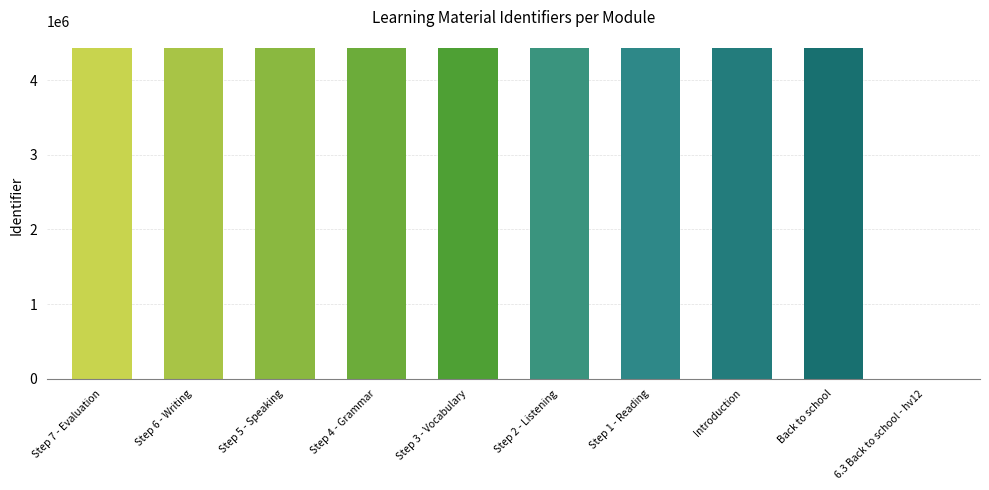

Approximately how many times larger is the value at Step 7 - Evaluation compared to Step 3 - Vocabulary?

1.0